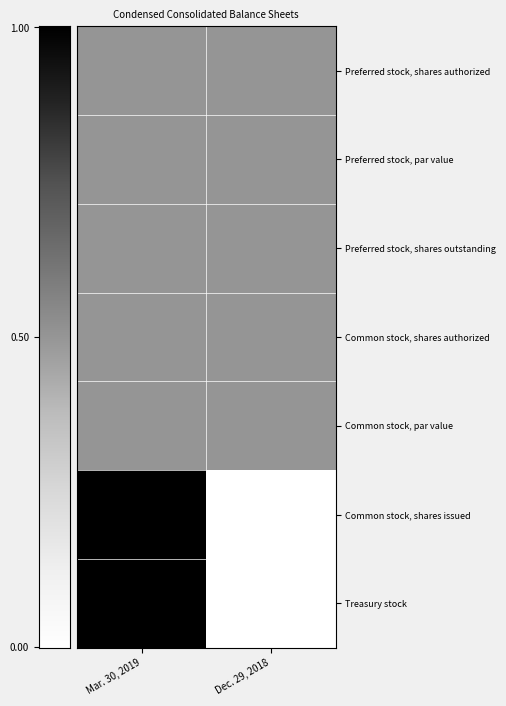

Count the number of data series in this chart.

7